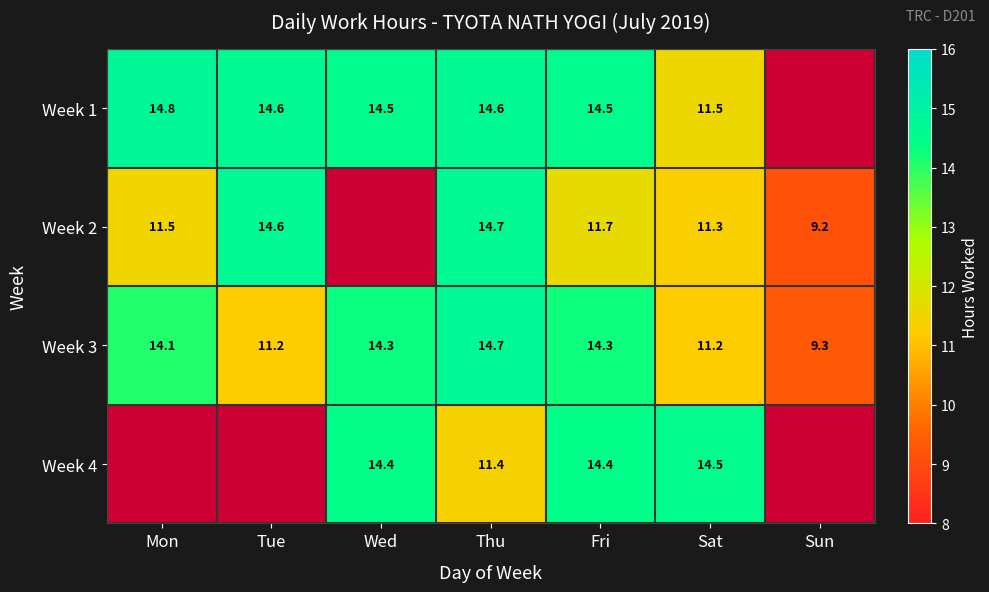

What is the difference between the maximum and minimum values in the Week 3 series?

5.4